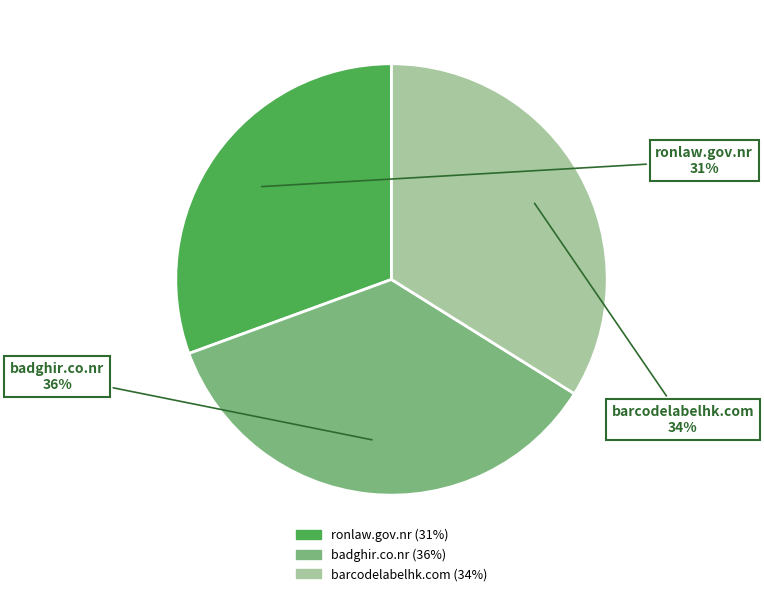

What is the largest slice in the pie chart?

badghir.co.nr